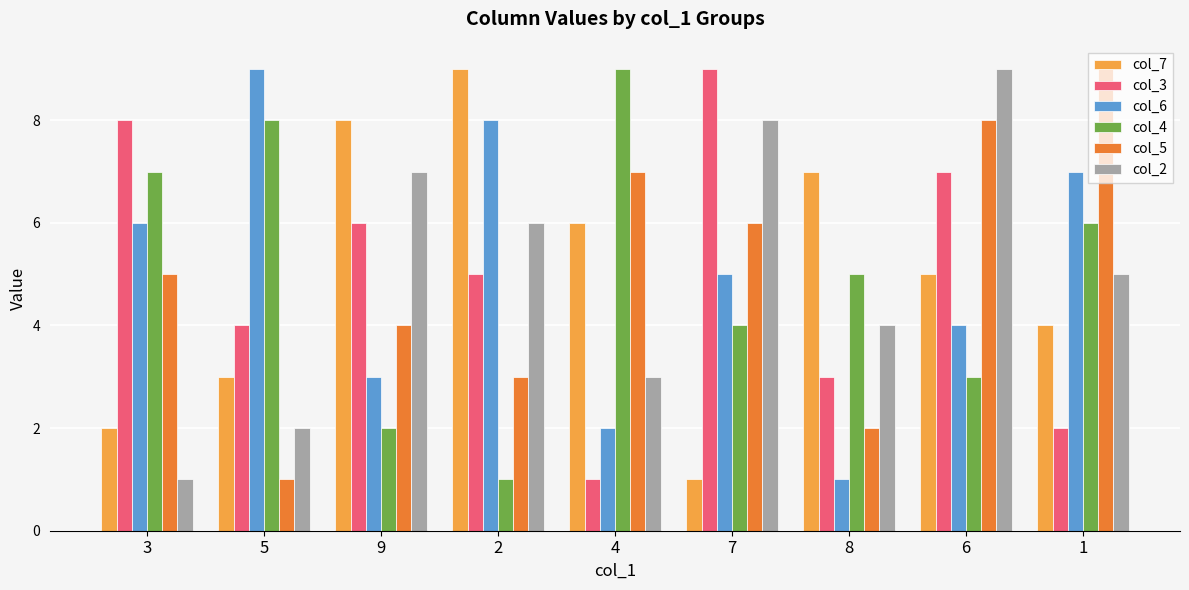

What is the difference between the col_4 values at 9 and 4?

7